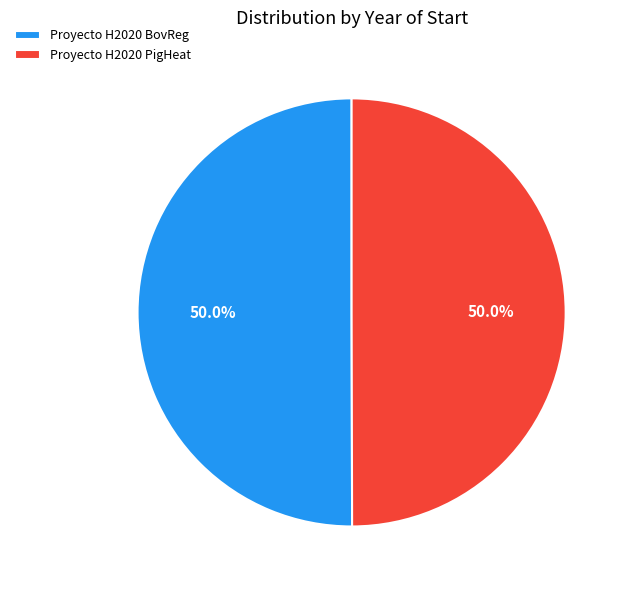

How many segments does this pie chart have?

2